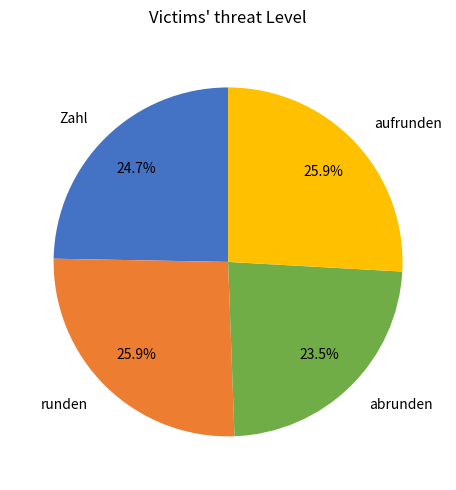

Between abrunden and runden, which is larger?

runden